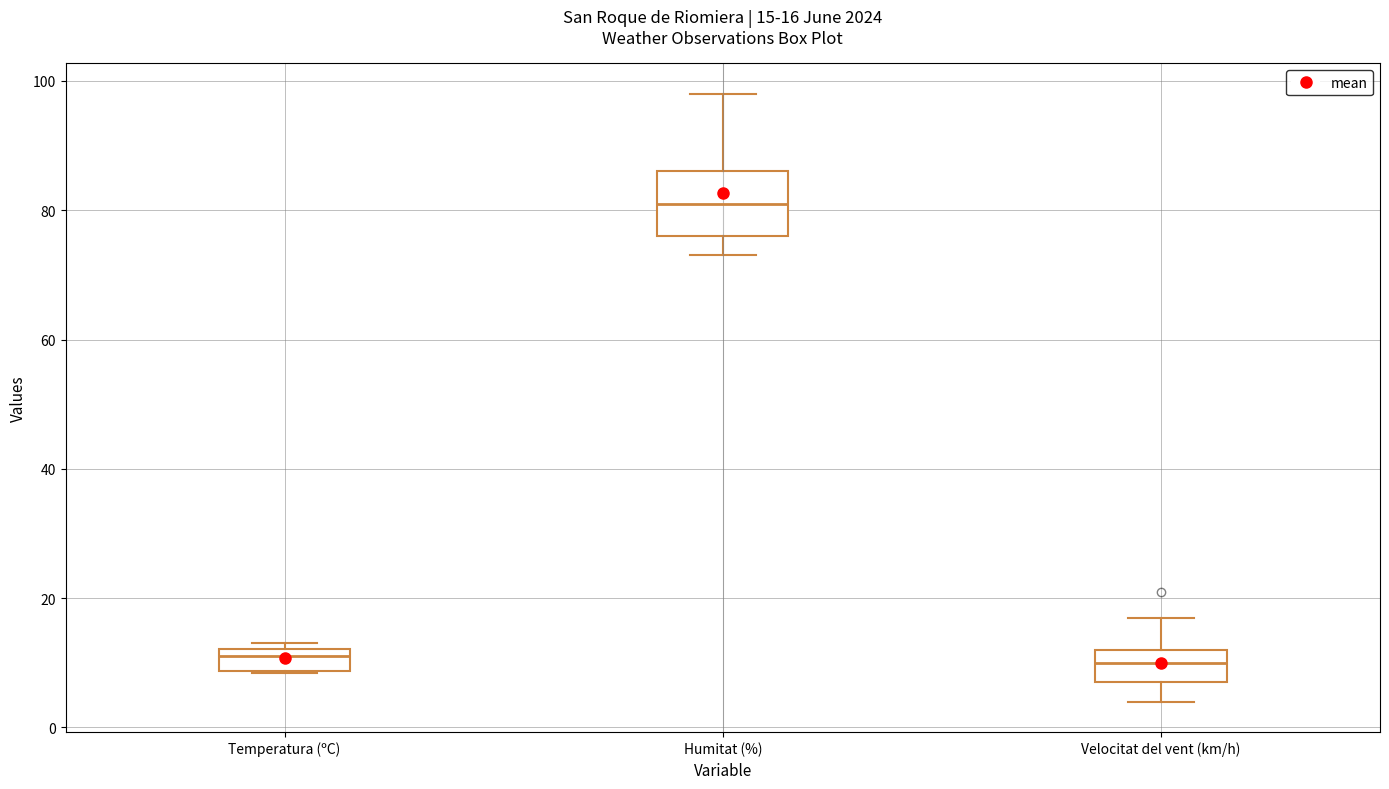

Which box is the tallest, from its lower edge to its upper edge?

Humitat (%)